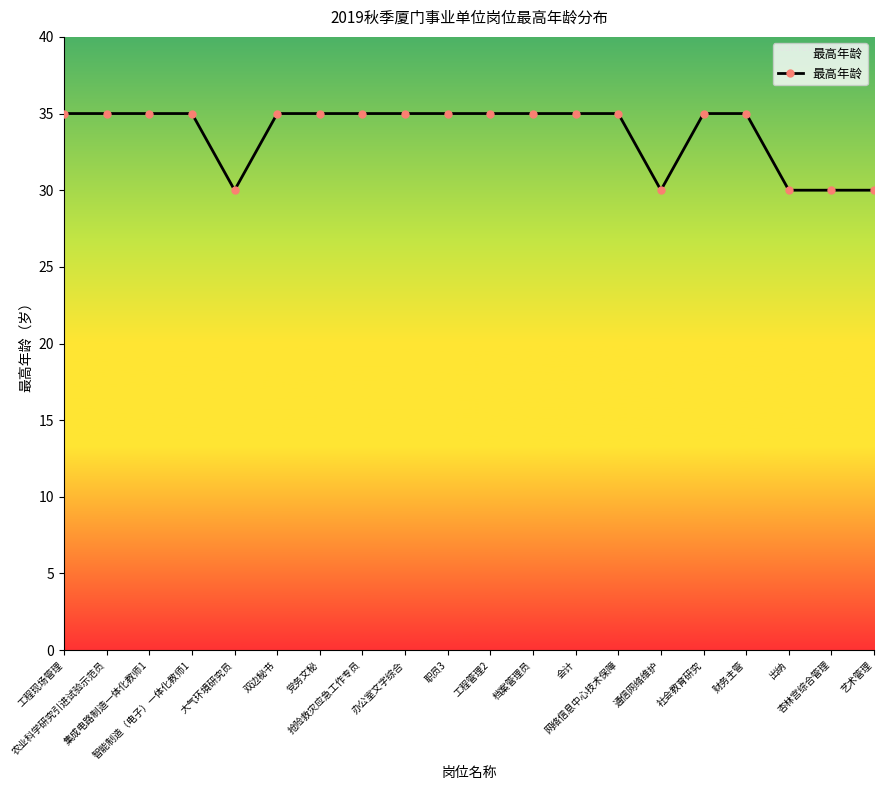

True or false: the data shows 46 at 出纳.

False